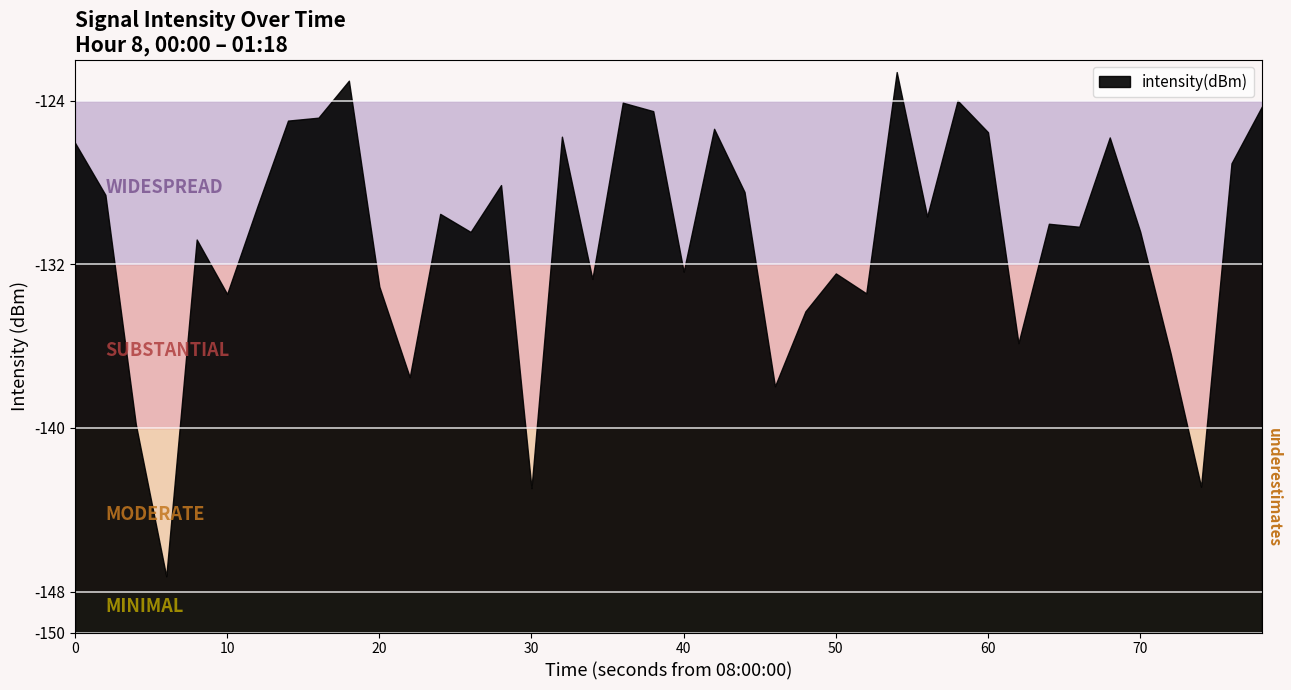

Rank the categories by value from lowest to highest.

3, 15, 37, 2, 23, 11, 36, 31, 24, 5, 26, 10, 17, 25, 20, 4, 13, 35, 33, 32, 28, 12, 6, 1, 22, 14, 38, 0, 34, 16, 30, 21, 7, 8, 19, 39, 18, 29, 9, 27